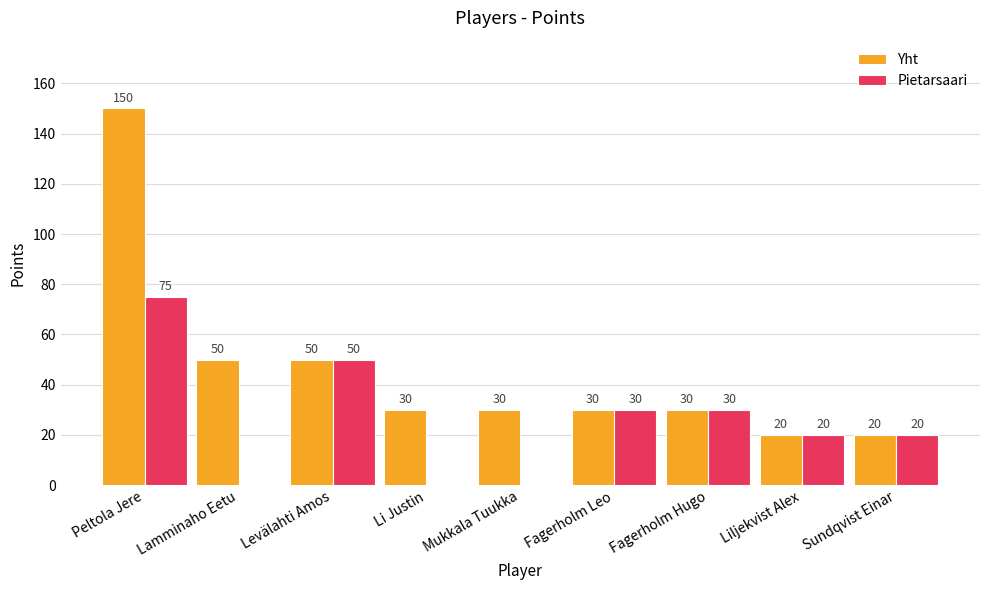

What is the total value across all series at Sundqvist Einar?

40